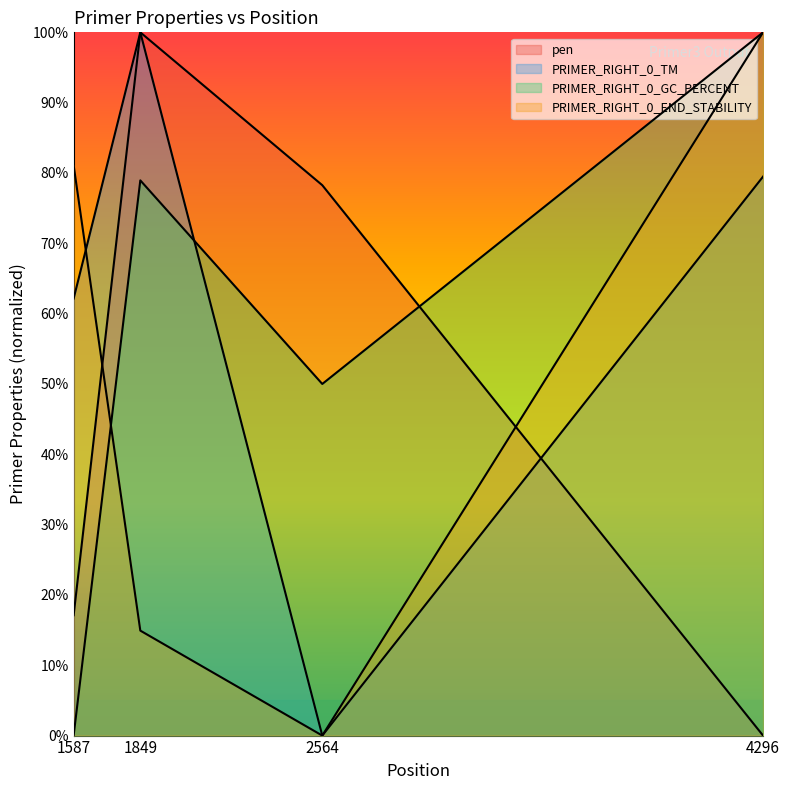

How many data points in PRIMER_RIGHT_0_END_STABILITY are less than 81?

2